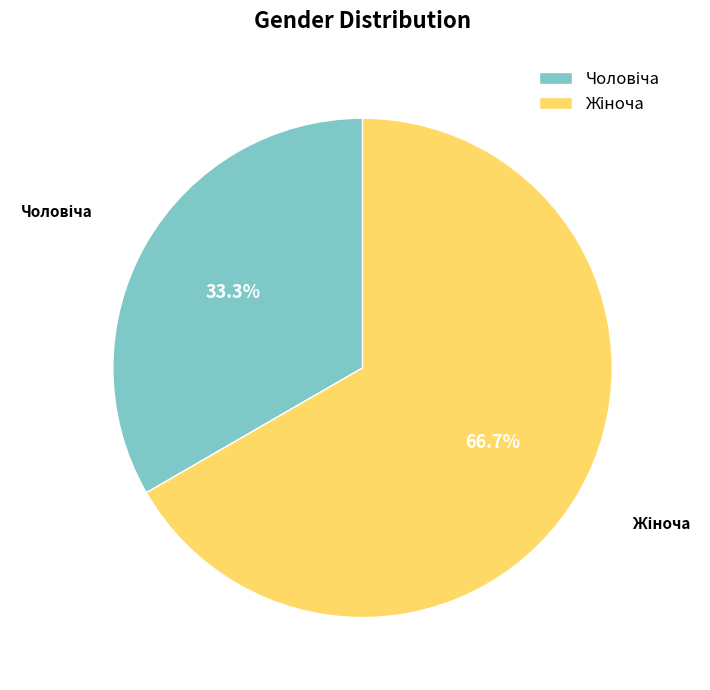

Is there a majority slice in this chart?

Yes